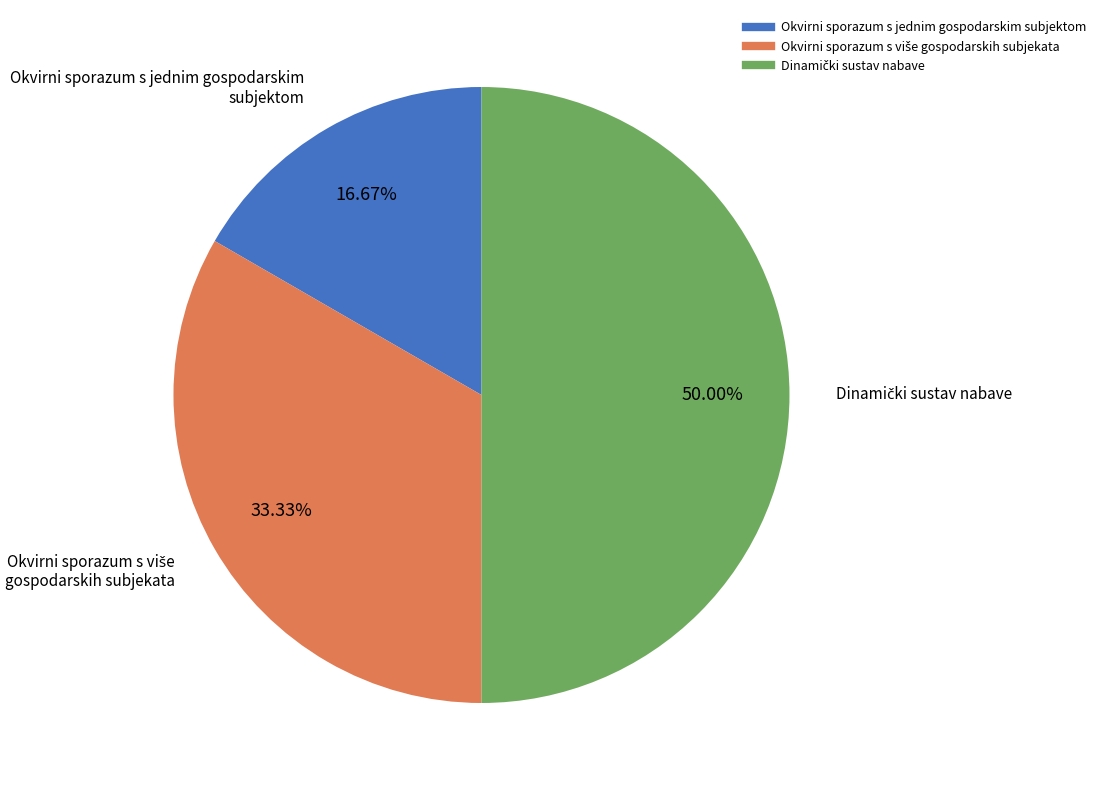

Which category has the smallest portion of the pie?

Okvirni sporazum s jednim gospodarskim subjektom